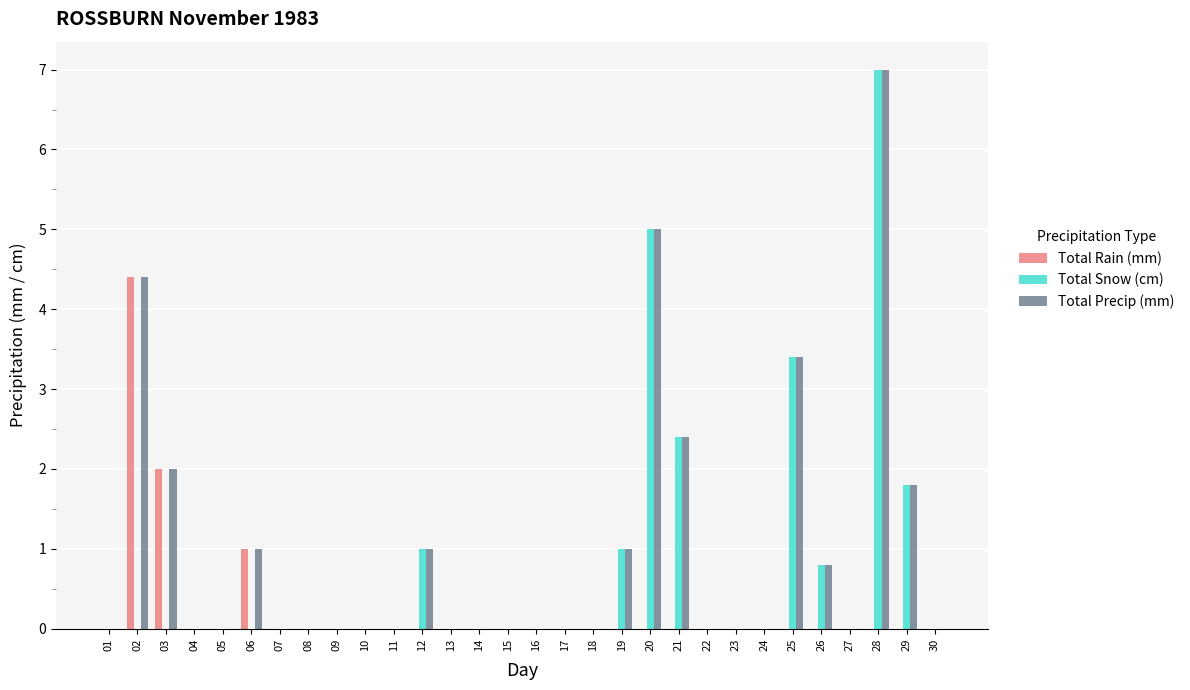

At which category is the sum across all series the highest?

28